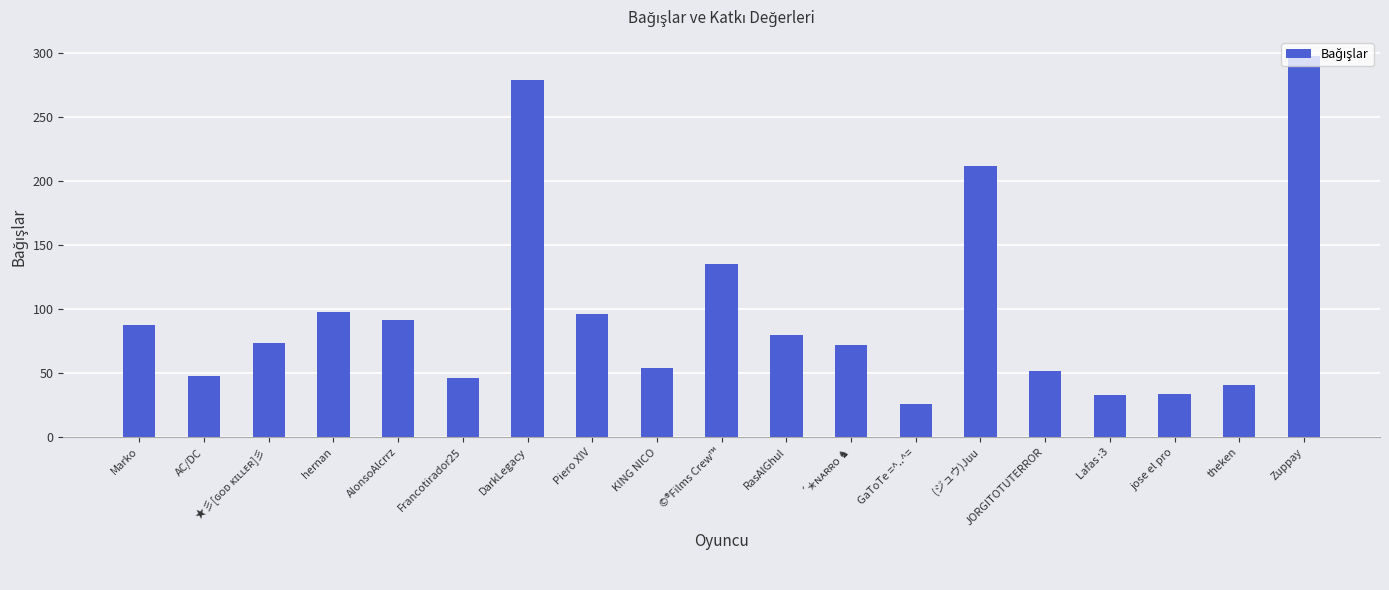

True or false: the data shows 26 at GaToTe =^..^=.

True